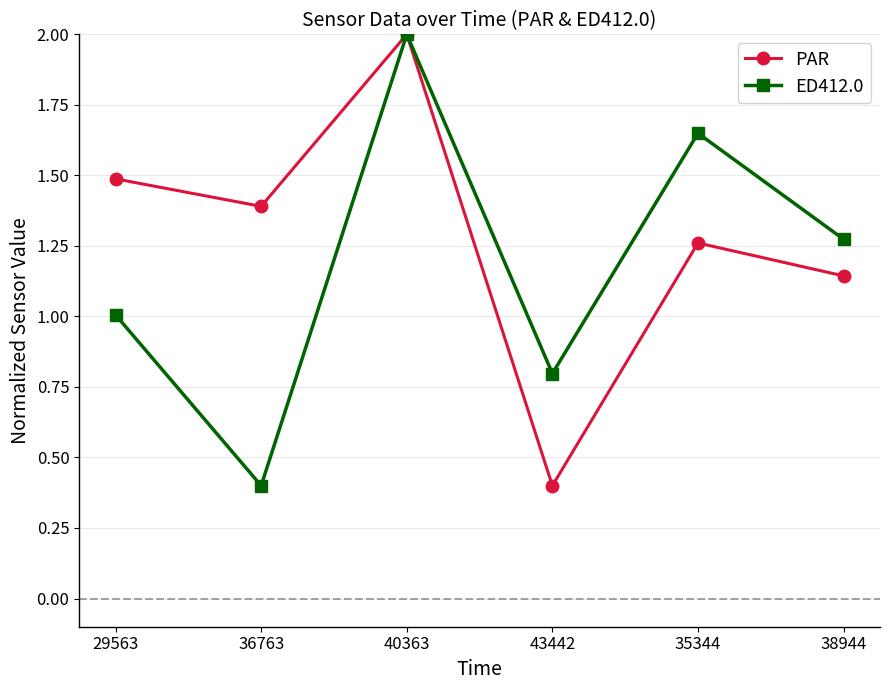

What is the minimum value for PAR?

0.4